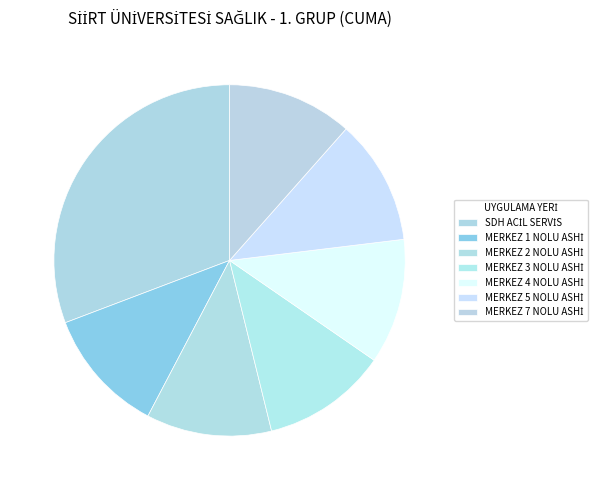

To the nearest percent, what is the difference between the largest and smallest slice percentages?

19%